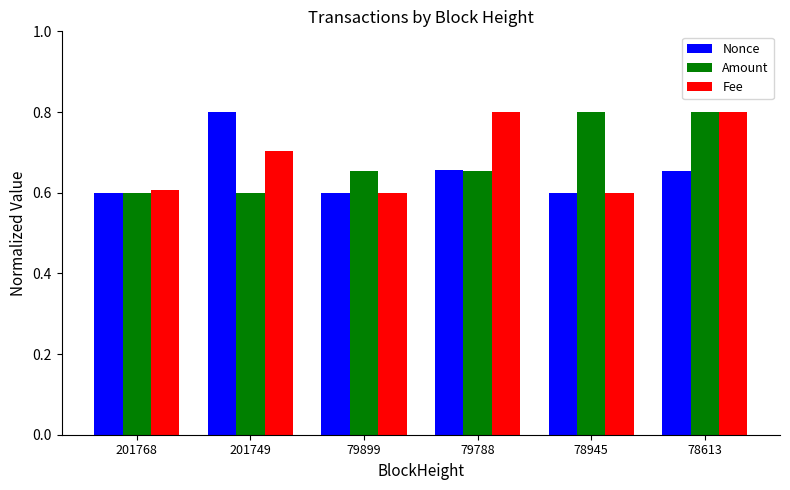

How many data points does each series have?

6